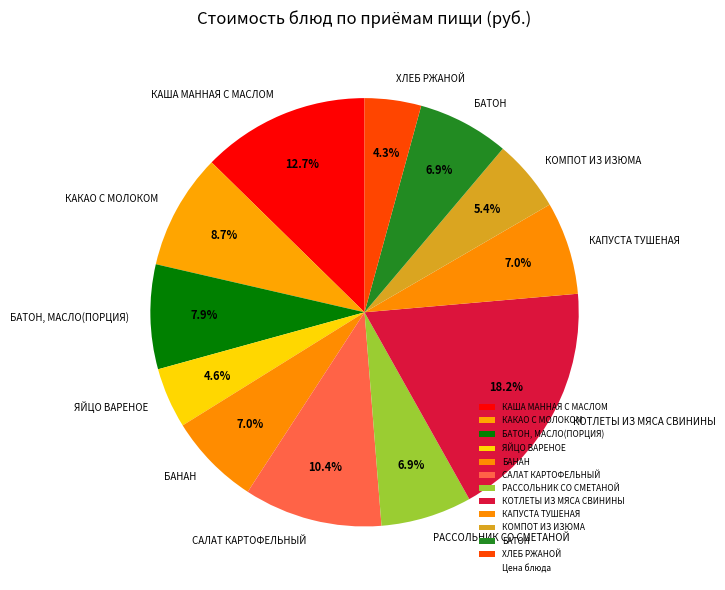

Which slice is the largest?

КОТЛЕТЫ ИЗ МЯСА СВИНИНЫ